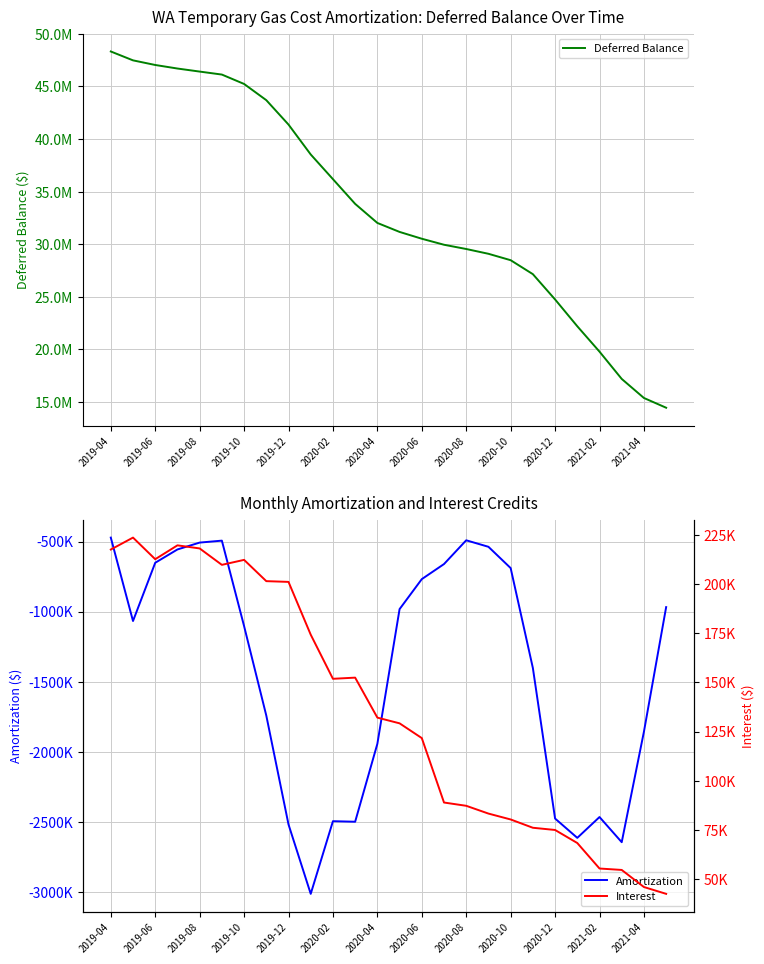

Reading left to right, extract all data points from this chart.

Deferred Balance: 48311698.0	47467721.8	47028598.6	46691603.6	46402080.9	46118062.2	45226488.7	43685242.8	41366186.8	38524761.5	36179676.0	33831277.0	32019020.1	31165572.6	30518683.1	29946650.8	29542578.4	29088153.8	28478724.6	27151920.3	24748844.1	22201253.8	19789347.9	17197137.2	15385335.1	14459411.6
Amortization: -471975.3	-1067599.9	-651752.6	-556676.5	-507630.1	-493781.5	-1103868.1	-1742720.6	-2520151.8	-3015684.5	-2496904.8	-2500809.6	-1944337.9	-982620.1	-768563.3	-660937.9	-491311.5	-537710.4	-689720.5	-1402877.6	-2478023.0	-2615903.9	-2467256.9	-2646834.8	-1857739.7	-968391.2
Interest: 217549.6	223623.6	212629.4	219681.5	218107.4	209762.8	212294.7	201474.7	201095.7	174259.3	151819.2	152410.6	132081.0	129172.6	121673.8	88905.5	87239.1	83285.8	80291.3	76073.3	74946.7	68313.6	55351.1	54624.0	45937.6	42467.7